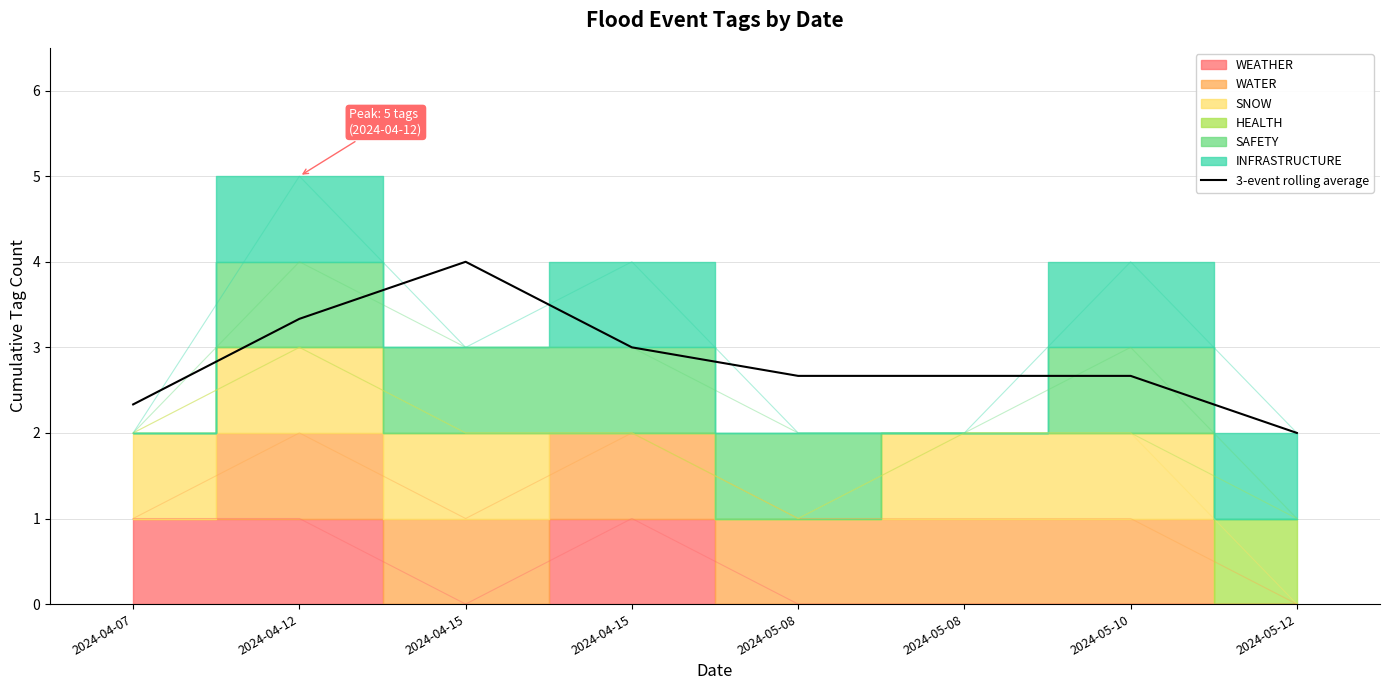

What is the label of the 8th point from the right?

2024-04-07